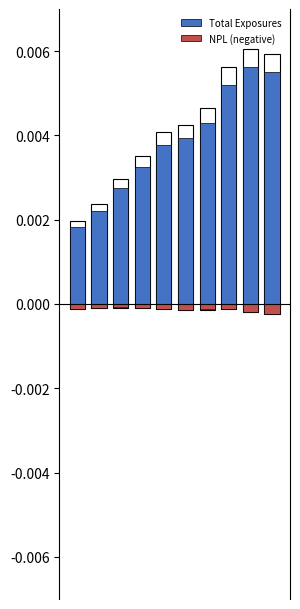

At 4, list the series in order from smallest to largest.

NPL (negative), Total Exposures